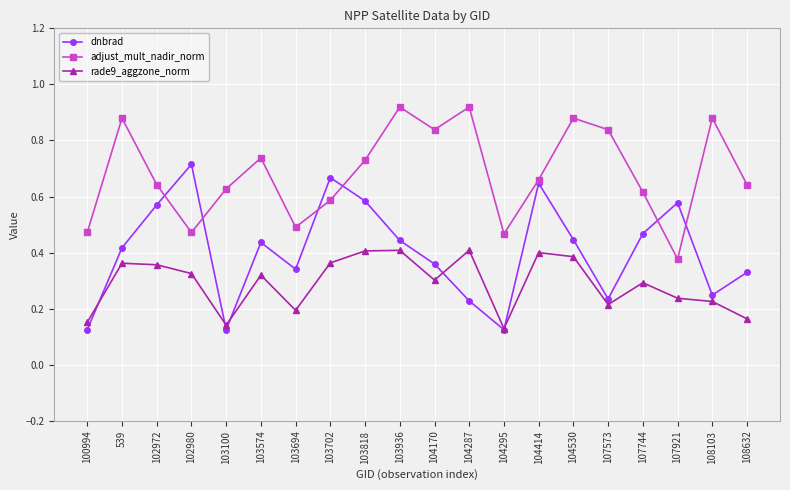

What is the total value across all series at 104530?

1.7